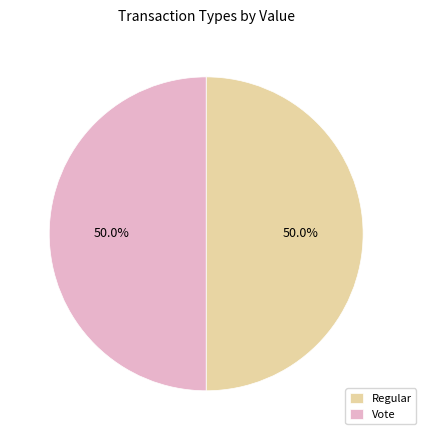

How many segments does this pie chart have?

2